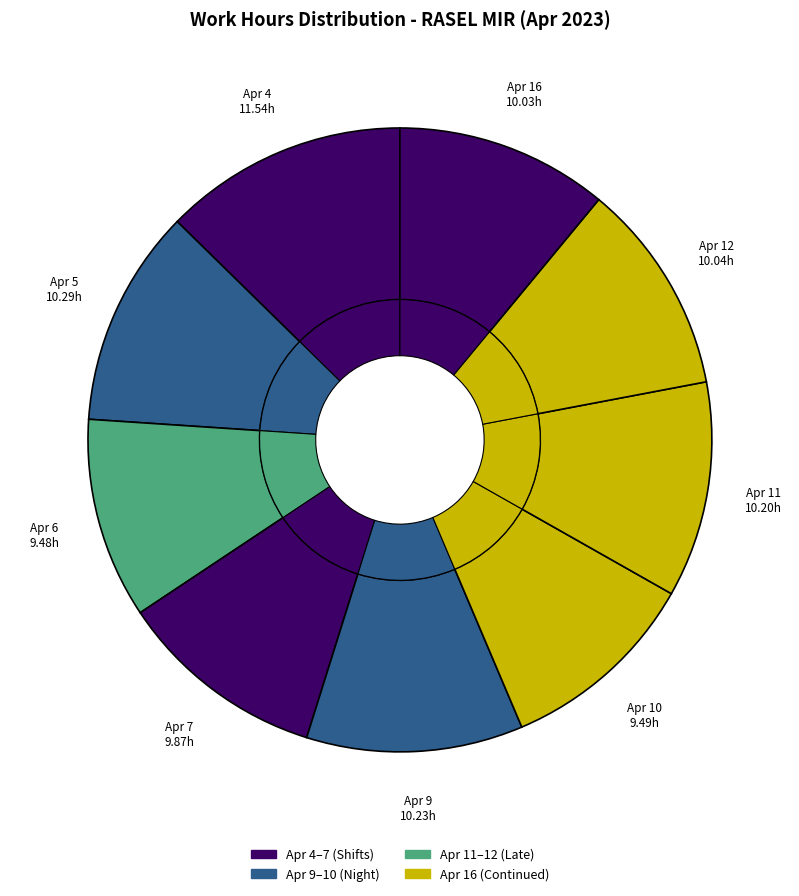

Do Apr 10 and Apr 9 together represent more than half of the pie?

No